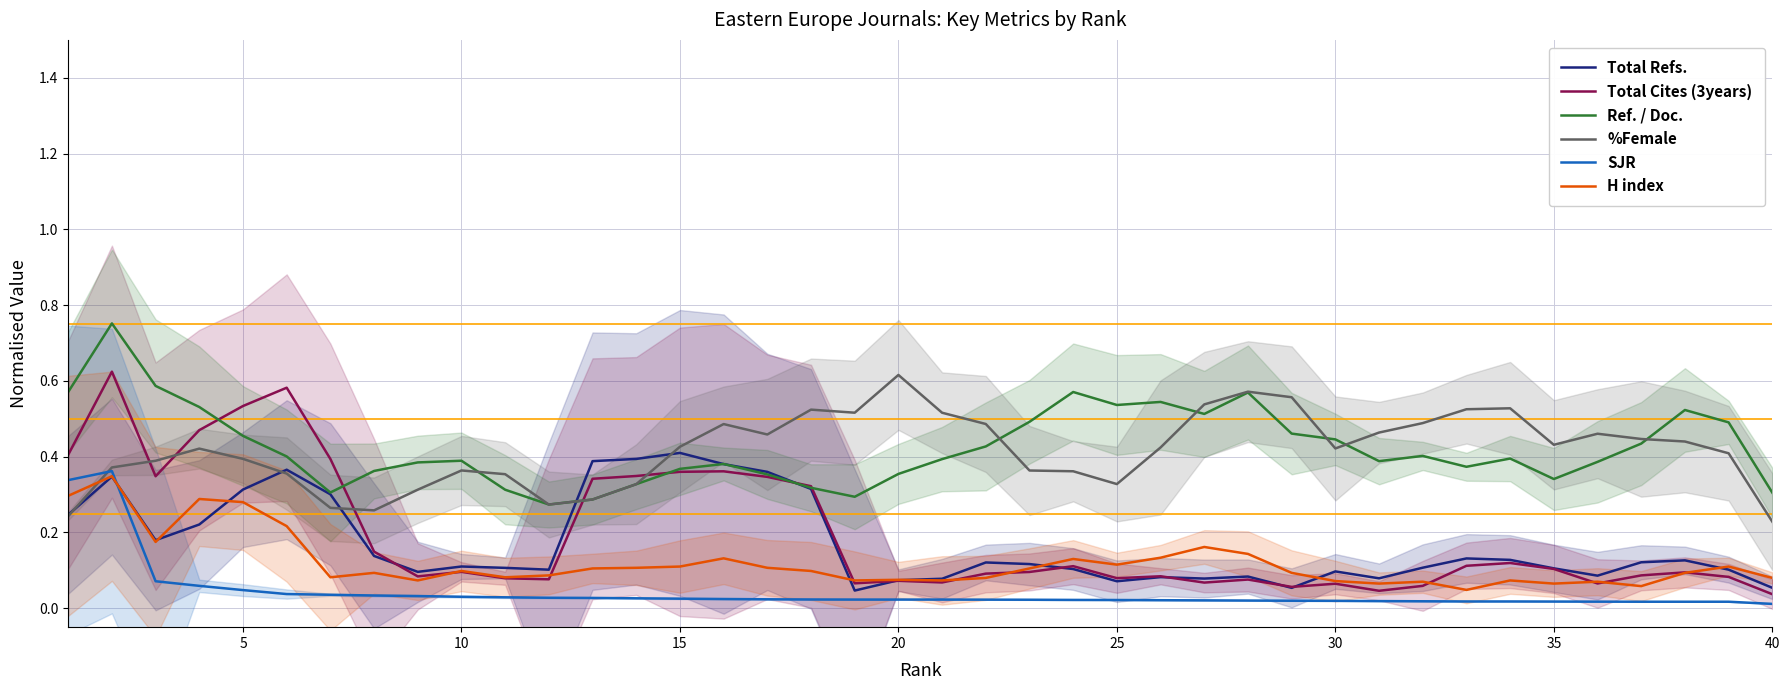

At which label does %Female reach its peak?

20